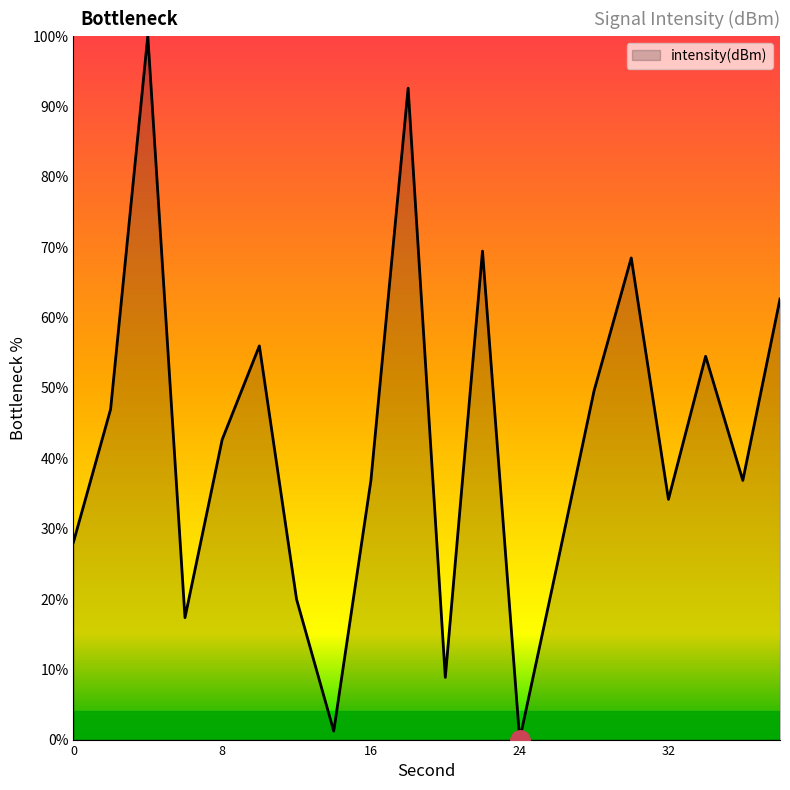

Does the chart have visible grid lines?

No